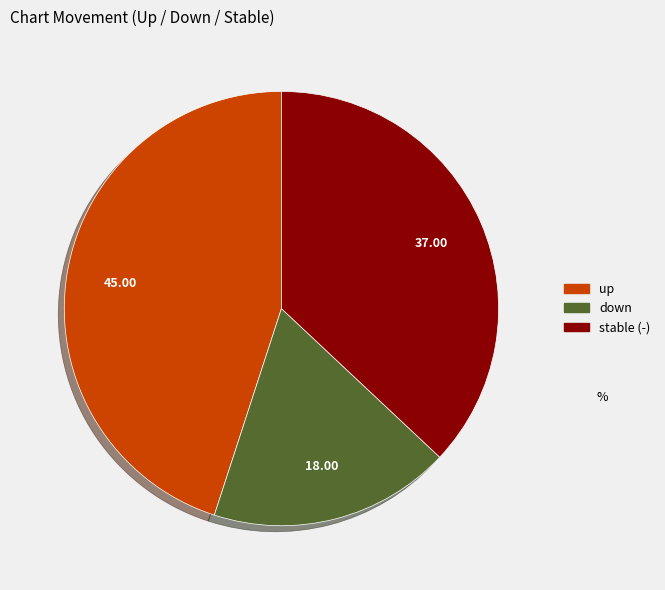

Is there a majority slice in this chart?

No